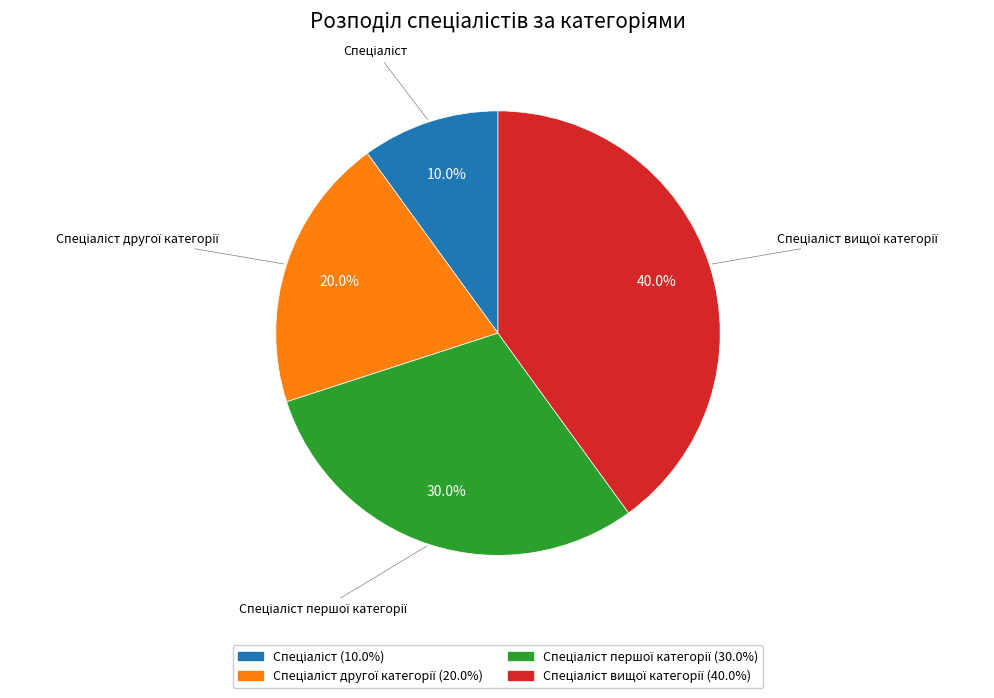

Does any single category account for the majority?

No